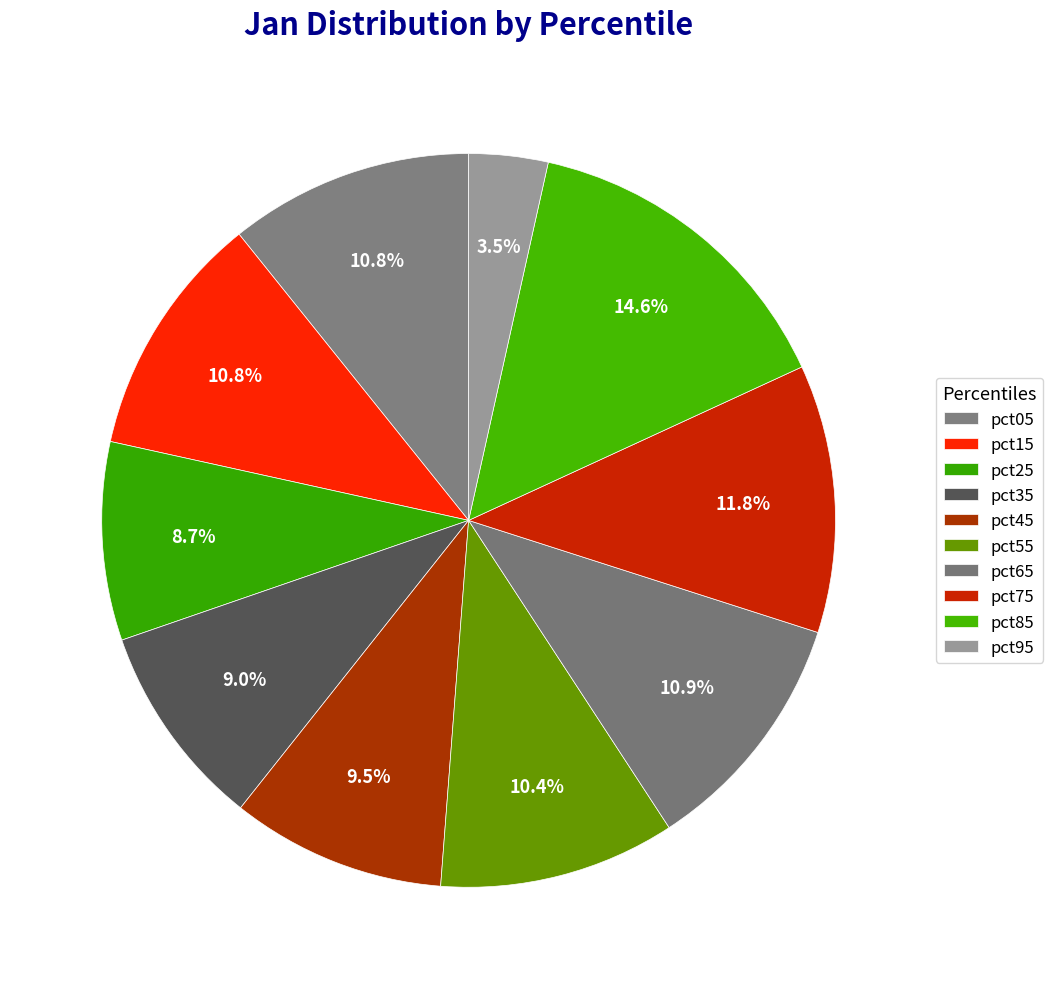

To the nearest percent, what is the combined percentage of pct75 and pct65?

23%